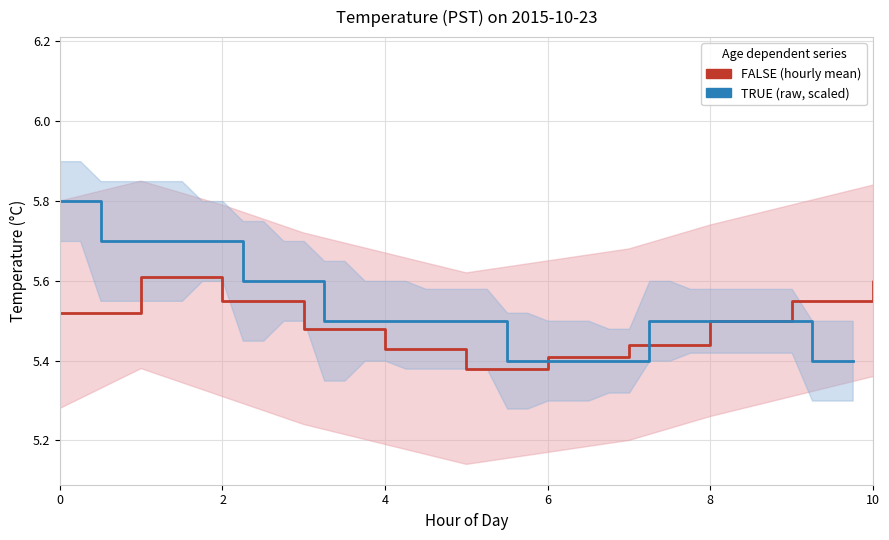

What is the greatest value displayed?

5.9